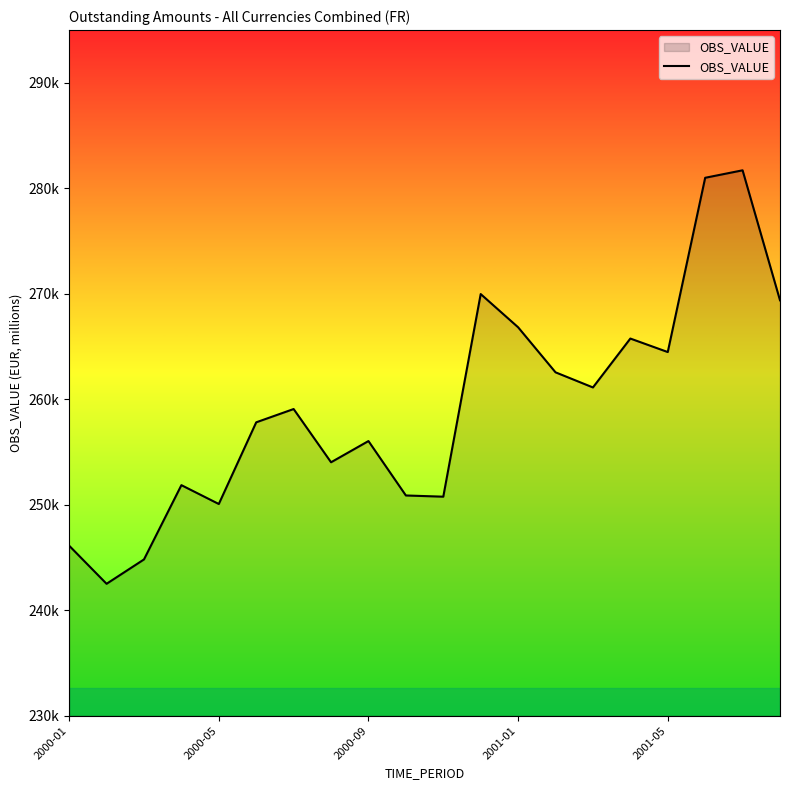

At which category does the chart reach its peak across all series?

18